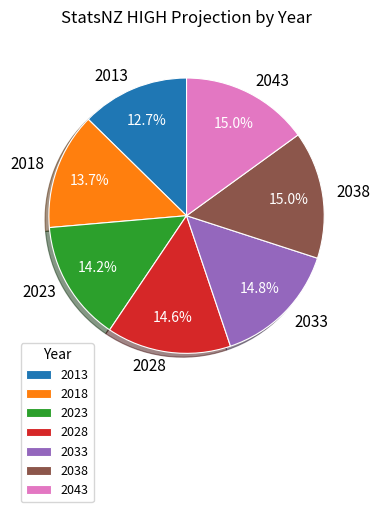

Is there any slice that represents more than half of the pie?

No